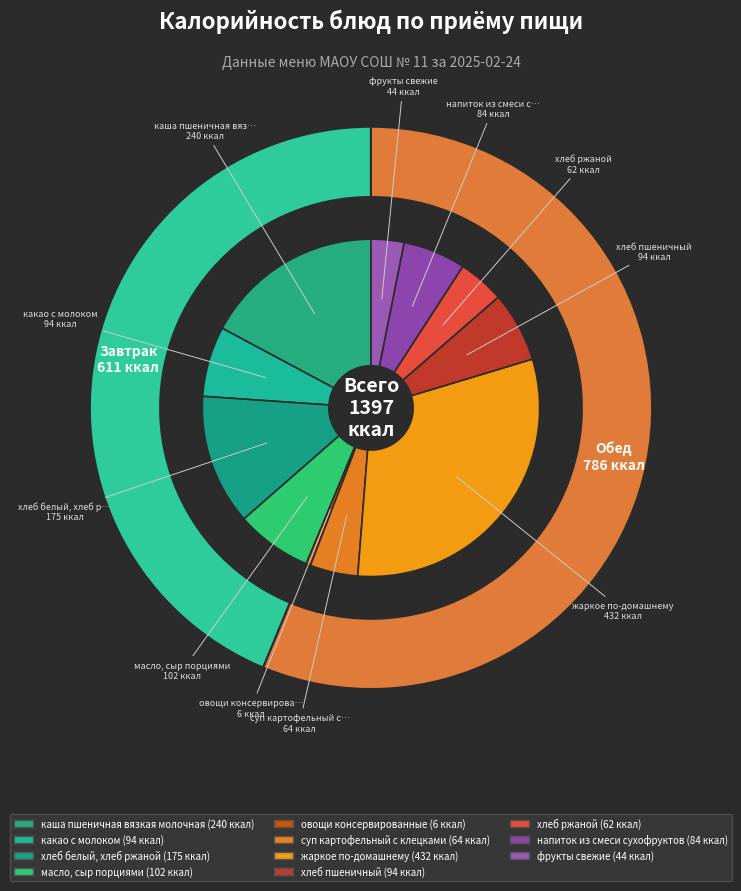

Which slice is the smallest?

овощи консервированные